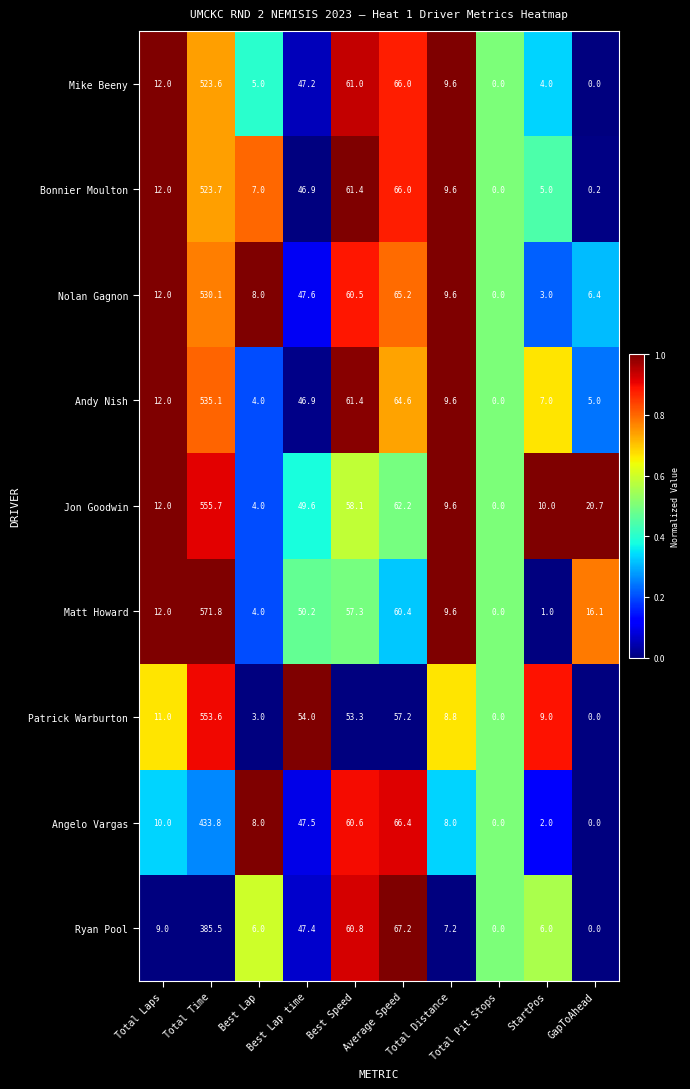

What is the difference between the maximum and minimum values in the Jon Goodwin series?

555.7